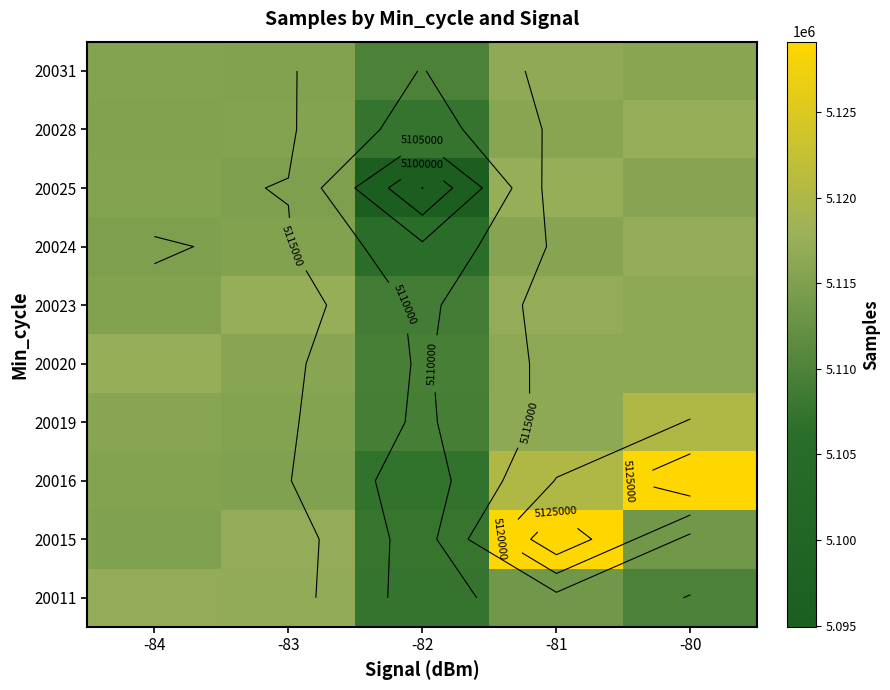

What is the minimum value for 20020?

5109455